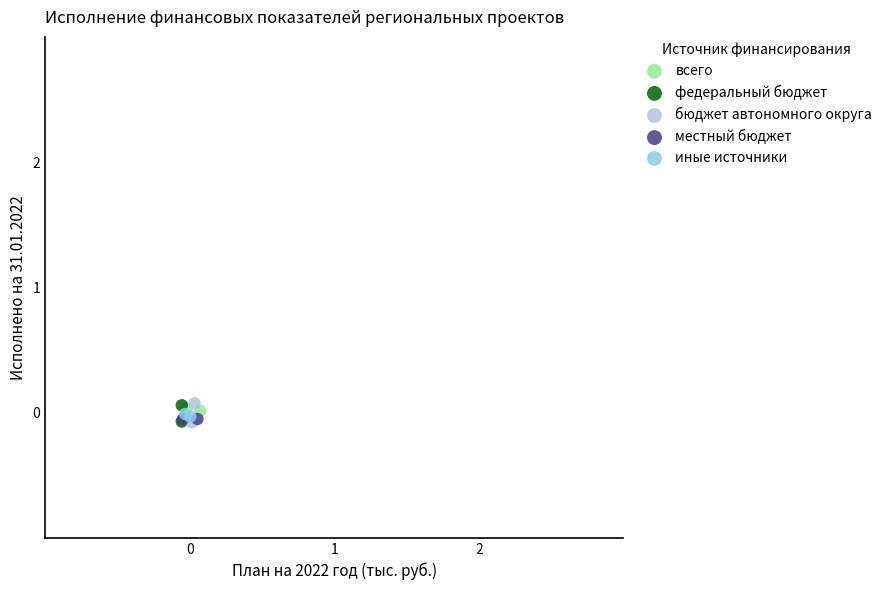

What are all the series names shown in the legend?

всего, федеральный бюджет, бюджет автономного округа, местный бюджет, иные источники